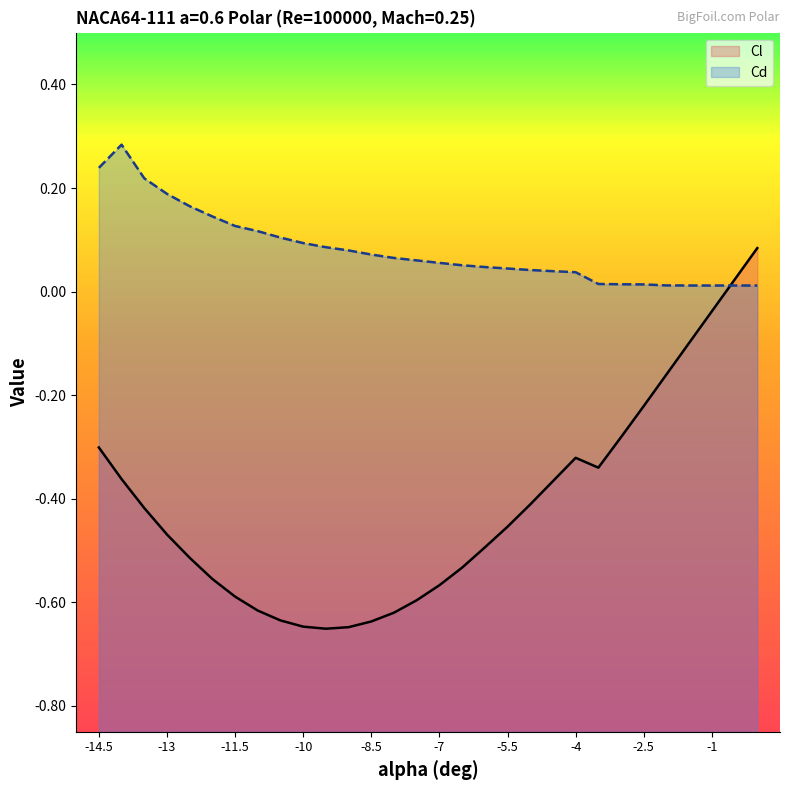

Is it true that Cl equals -0.6 at -11?

True